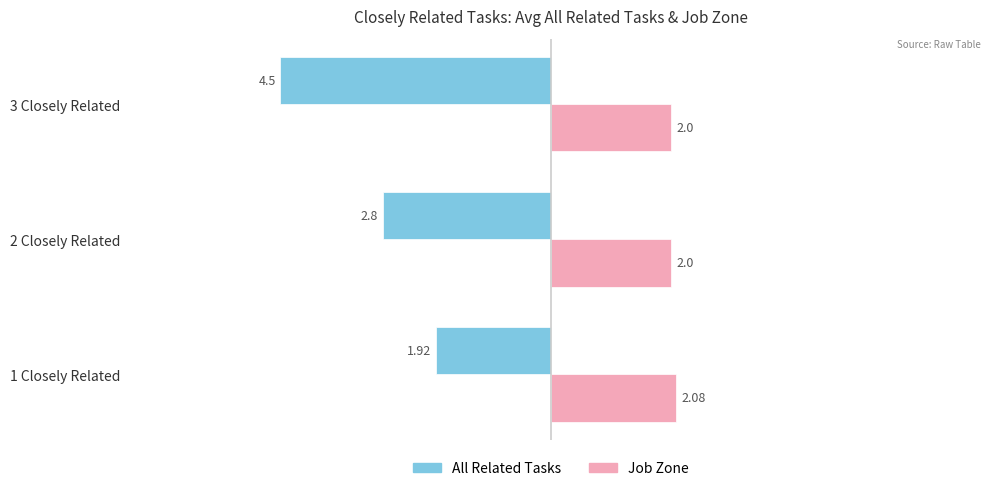

Rank the series at 3 Closely Related from highest to lowest value.

Job Zone, All Related Tasks